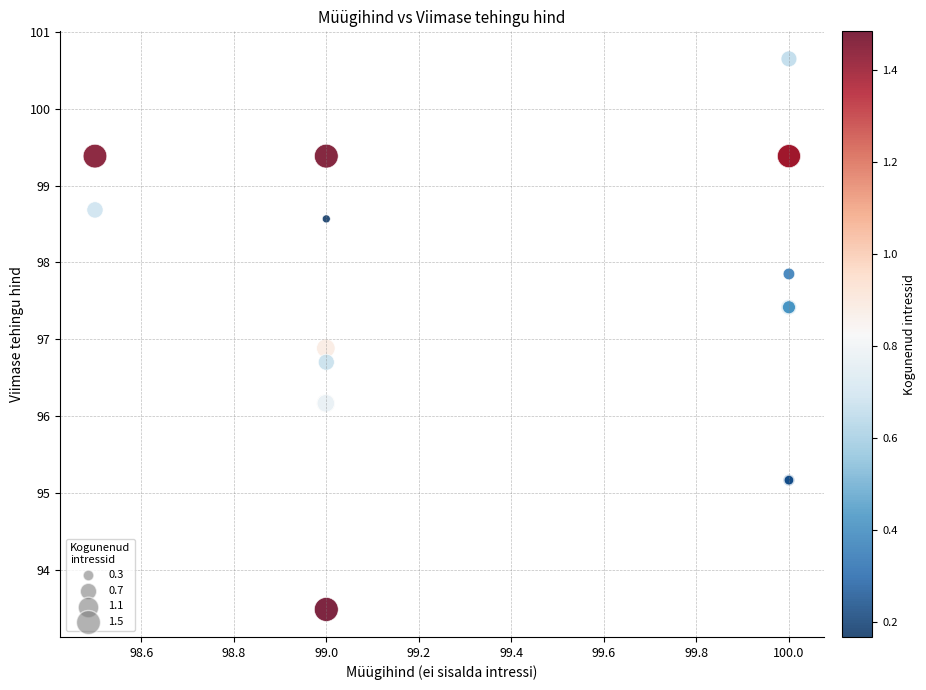

What Y value in the scatter plot is closest to 97?

96.9